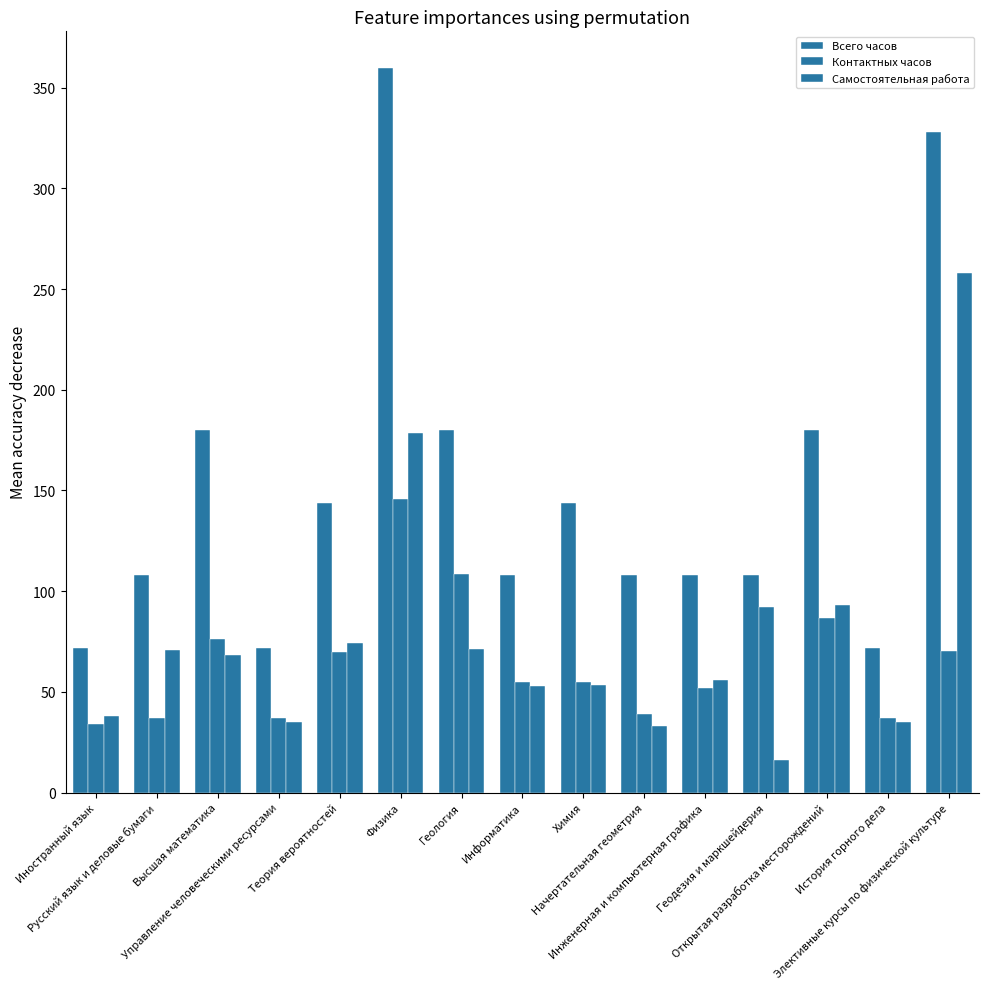

What position from the left is Физика?

6